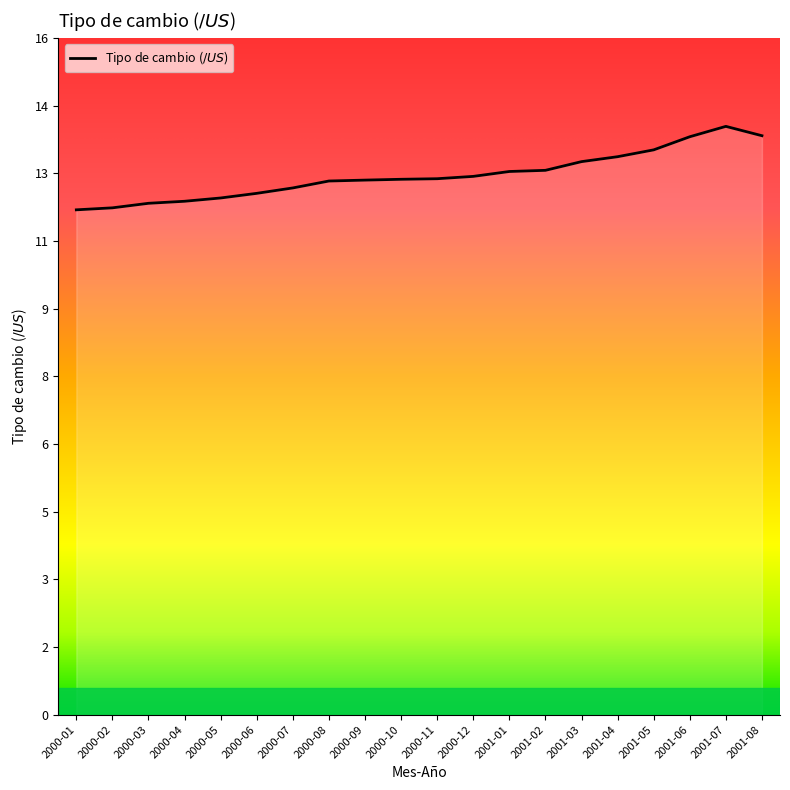

Is this an area chart (filled region under the line)?

Yes